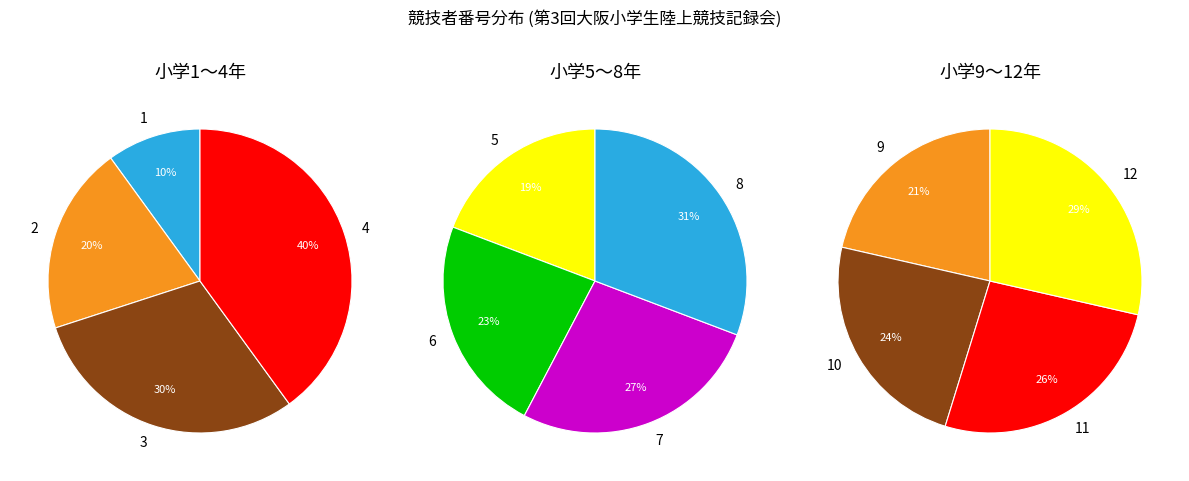

Is 3 the majority of the pie?

No